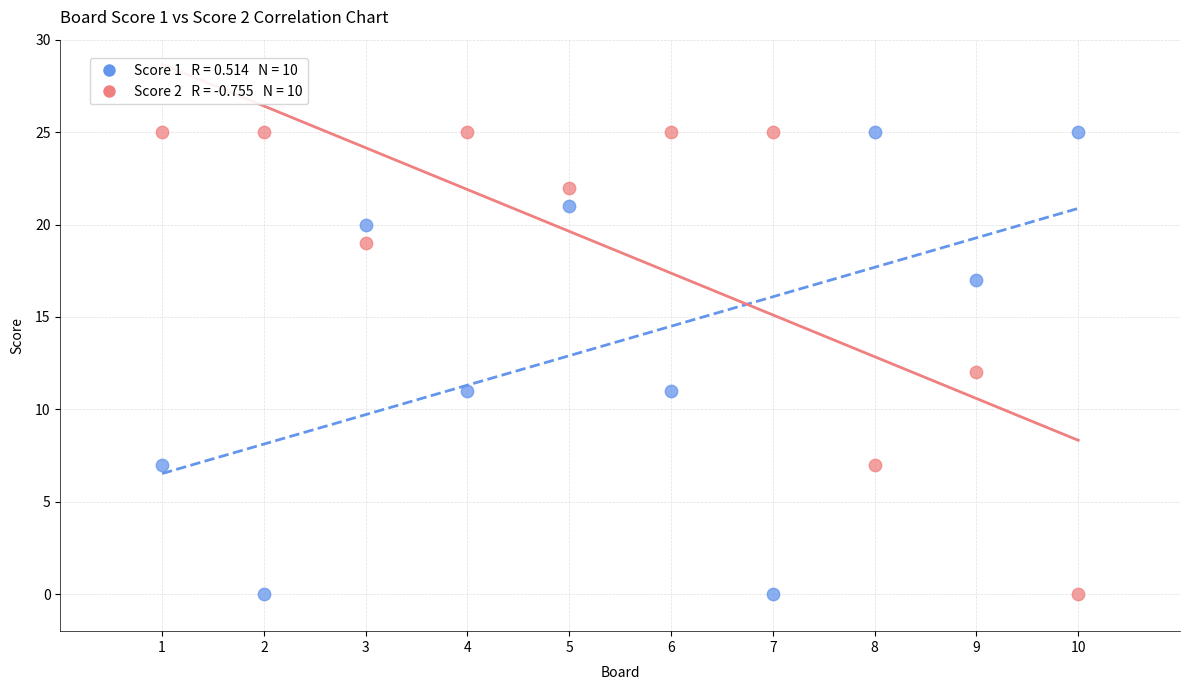

Across all data points, what is the range of X values (max minus min)?

9